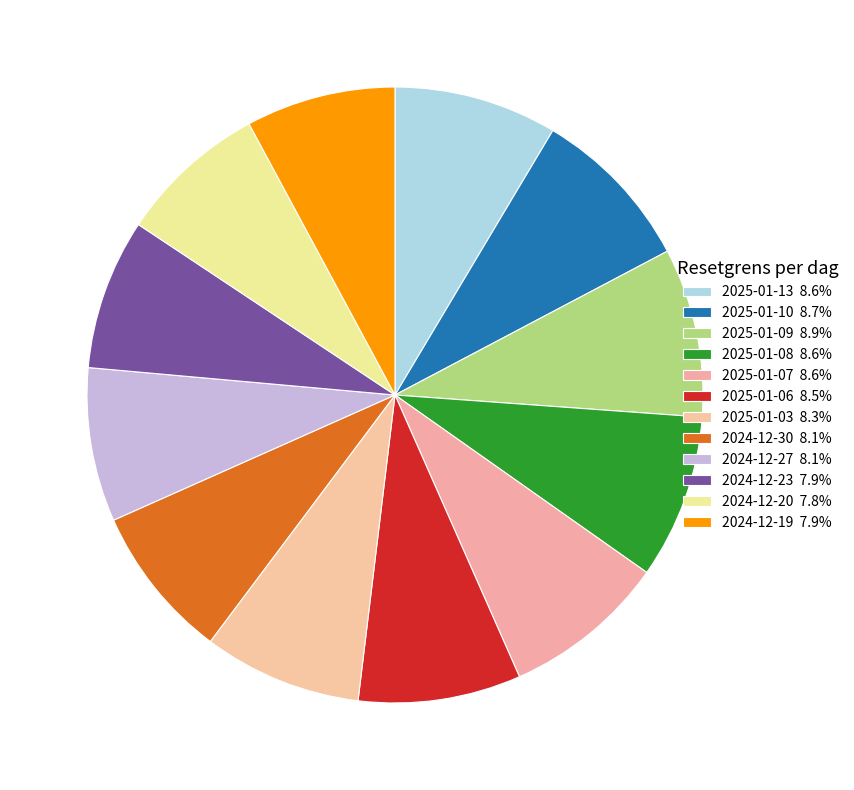

Does any single category account for the majority?

No